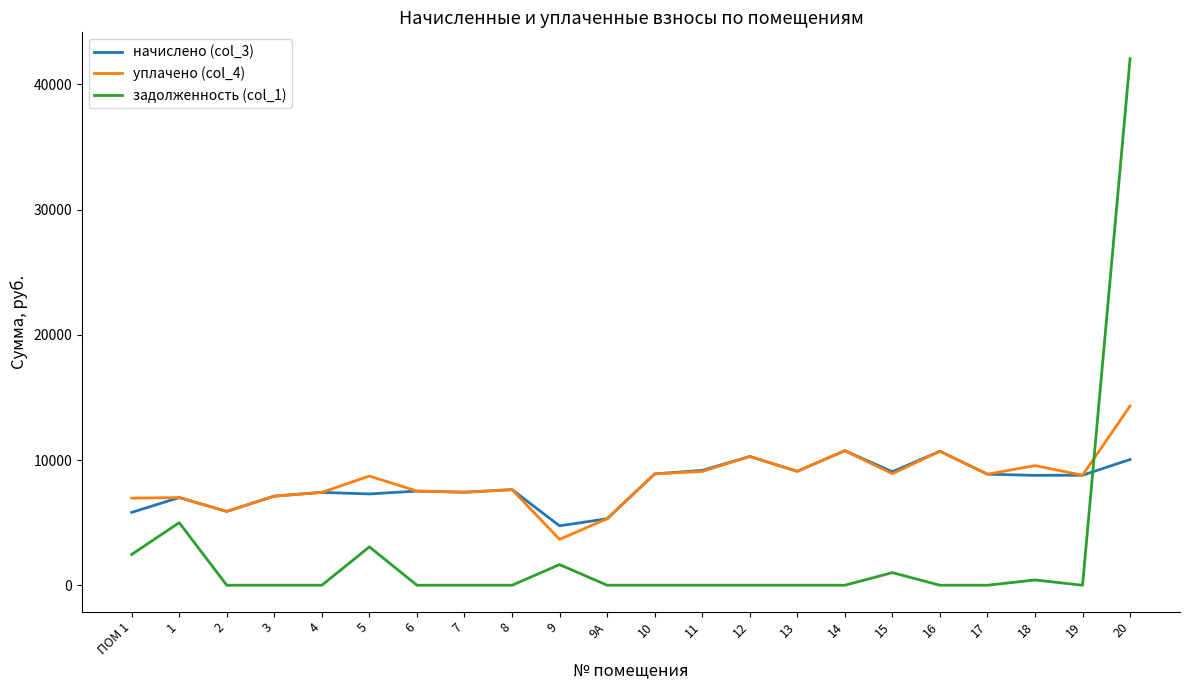

What is the minimum value for уплачено (col_4)?

3667.2